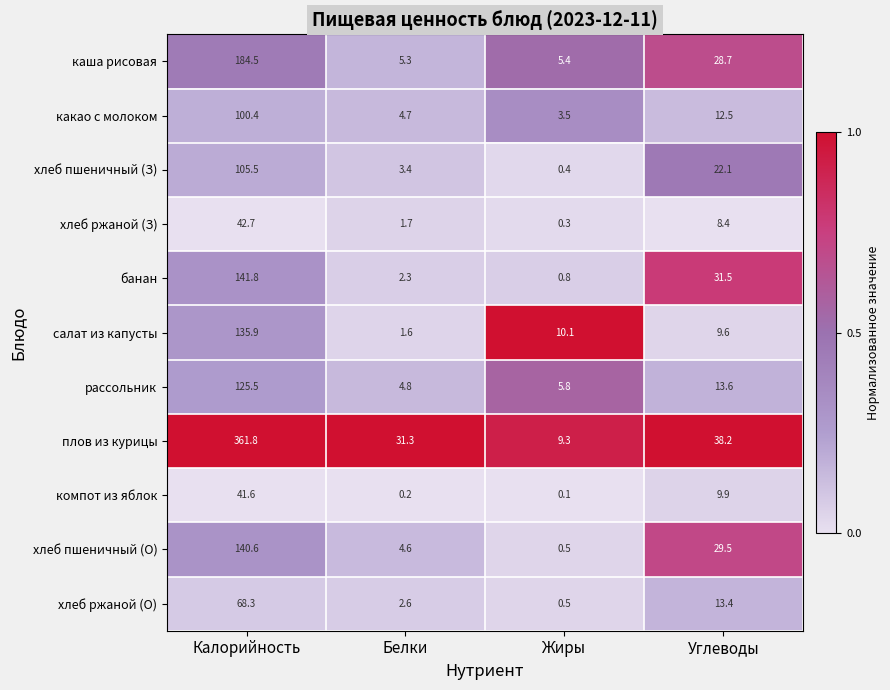

What value does the какао с молоком series have at Калорийность?

100.4